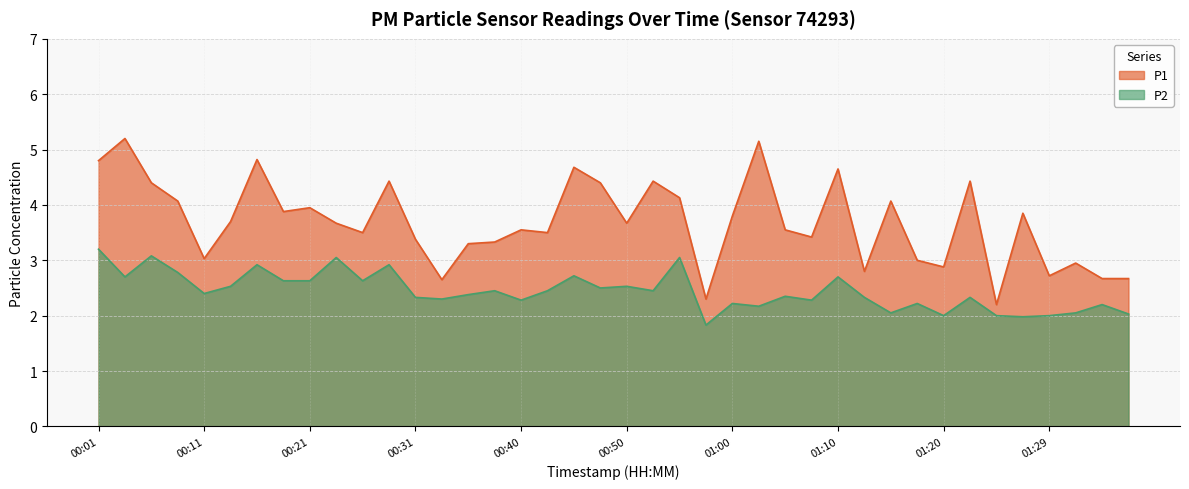

What is the value of the P1 point at the 27th from the left?

3.5